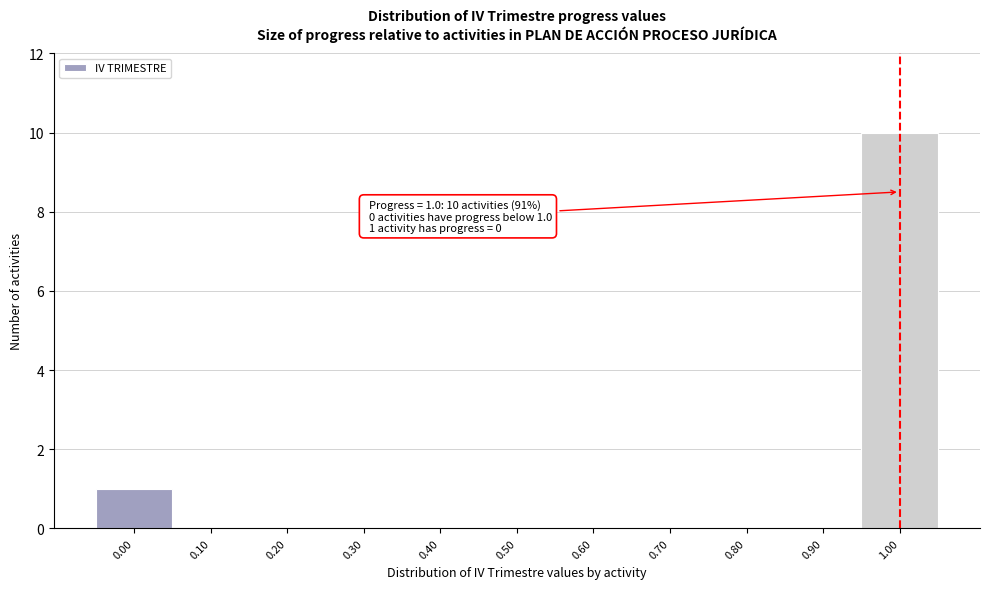

Which range on the x-axis has the tallest bar?

0.95 to 1.05